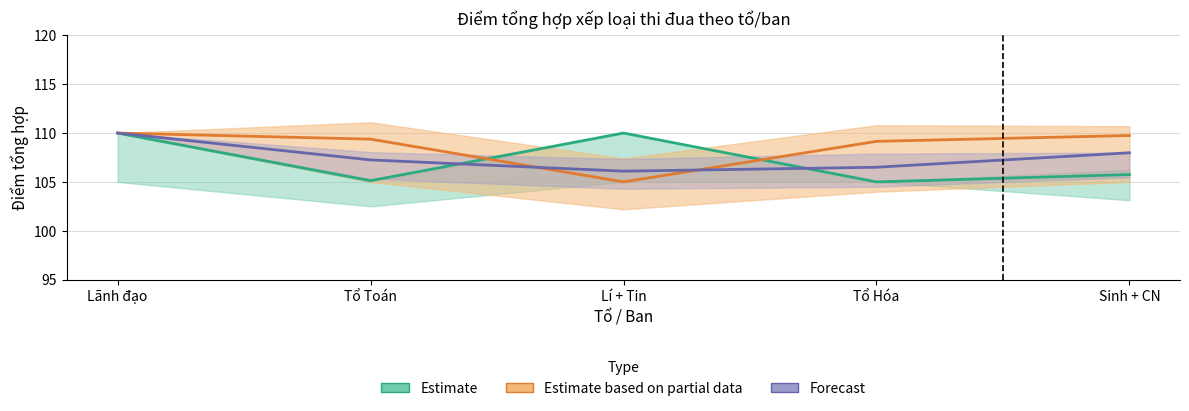

Is the value of Estimate based on partial data (HKII) at Tổ Toán greater than the value of Estimate (HKI) at Lãnh đạo?

No